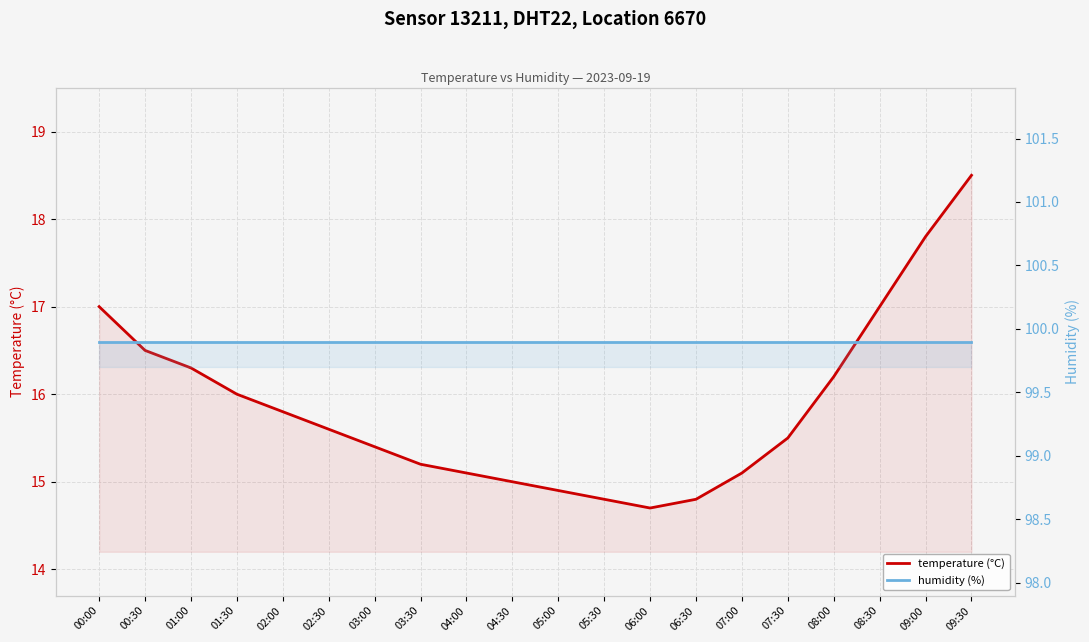

What is the average value of the temperature (°C) series?

15.9